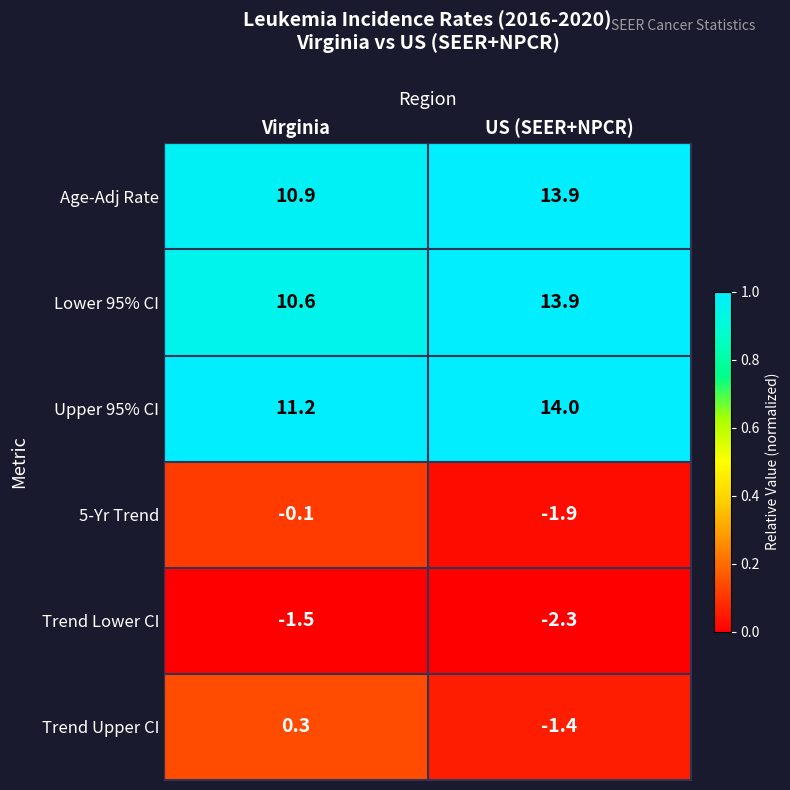

At which category is the sum across all series the highest?

US (SEER+NPCR)